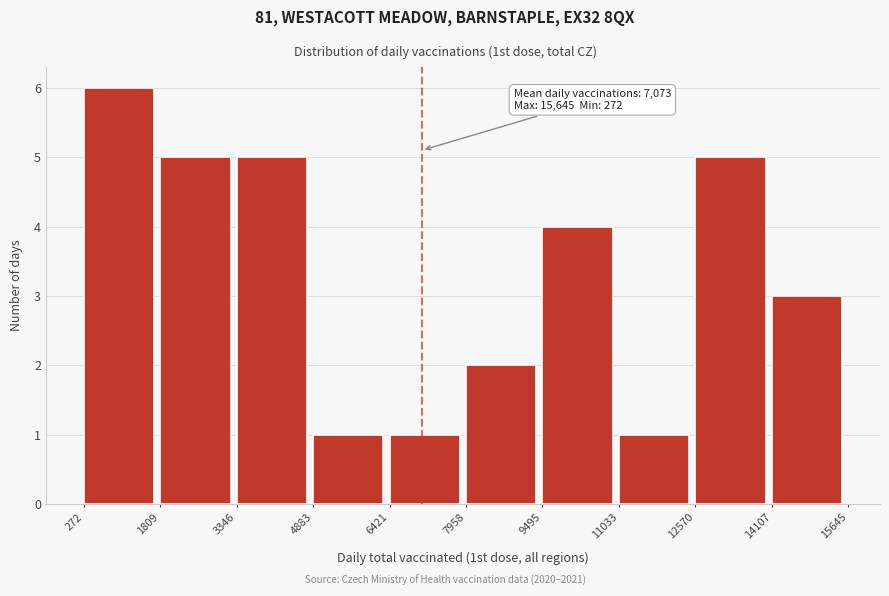

Which range on the x-axis has the tallest bar?

272 to 1809